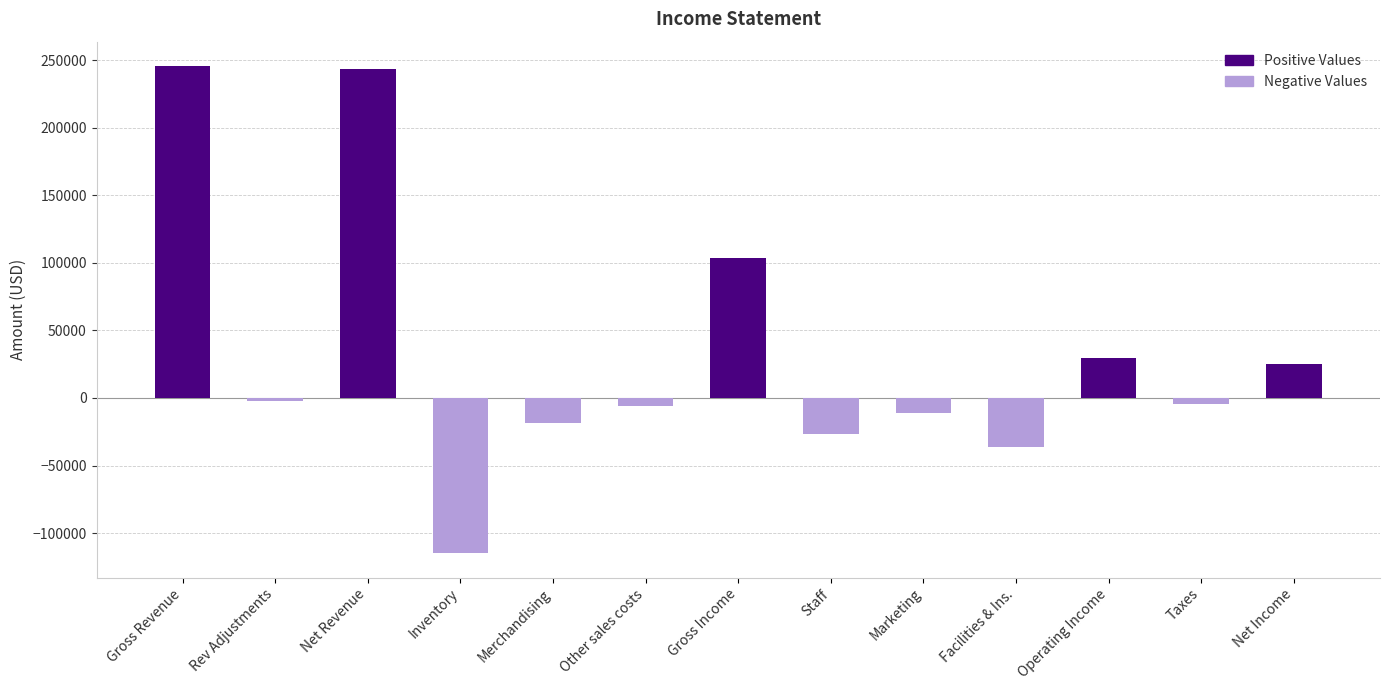

What is the average value of the Positive Values series?

49726